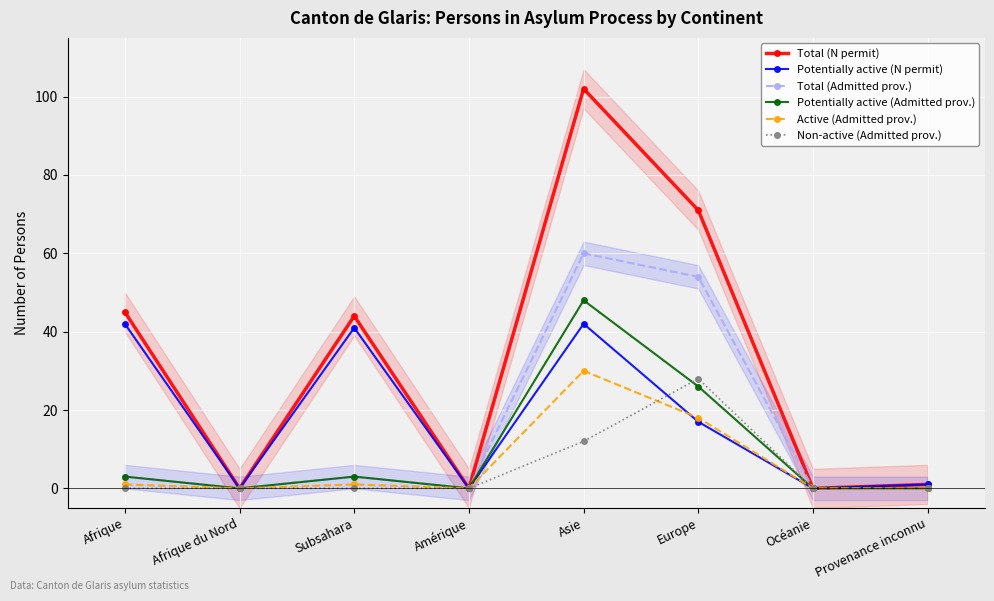

Is the value of Total (Admitted prov.) at Afrique du Nord greater than the value of Potentially active (N permit) at Provenance inconnu?

No